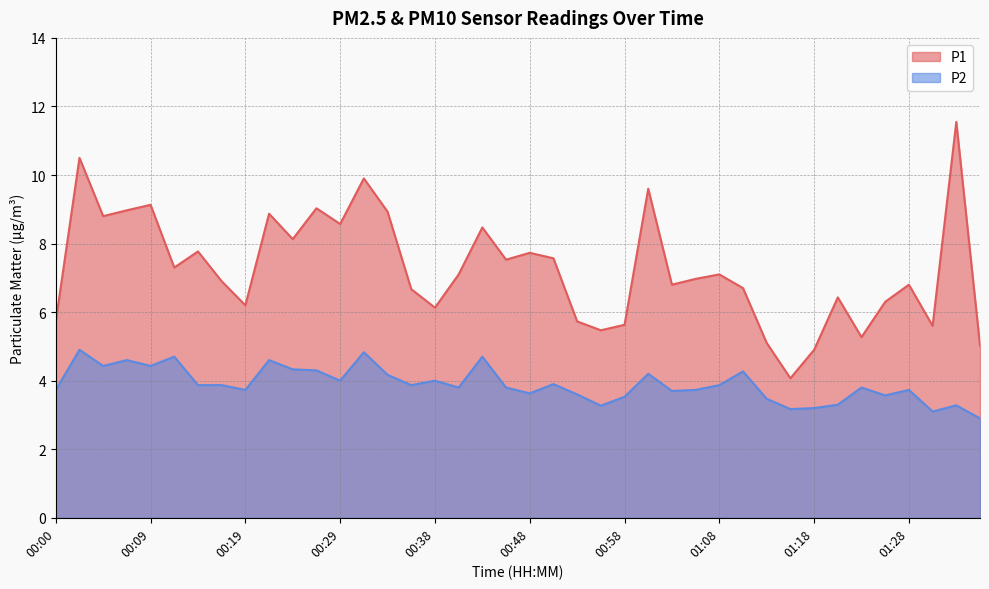

Where is P2 nearest to the value 3?

01:30